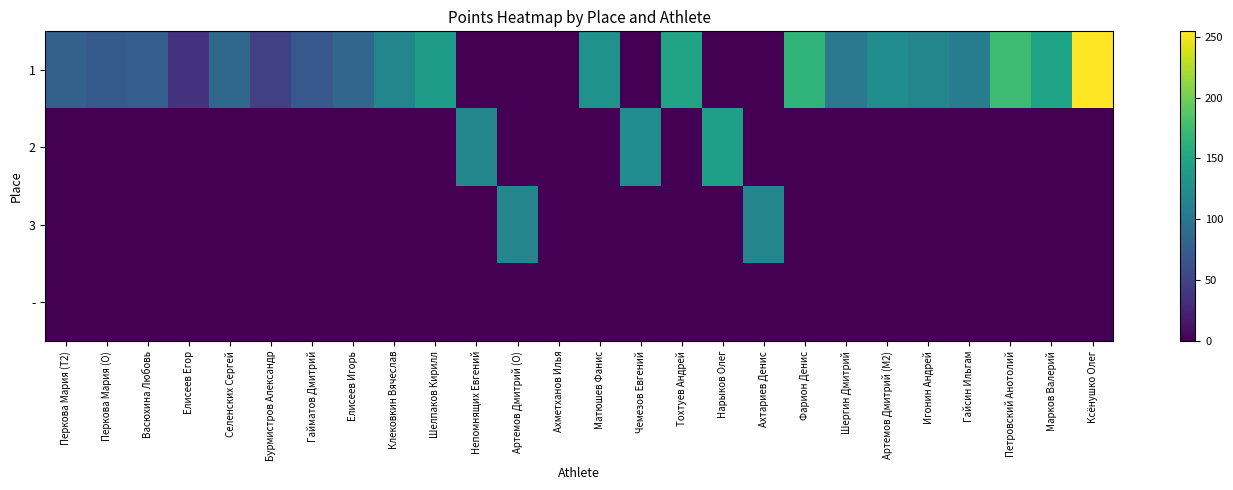

At which category is the sum across all series the highest?

Ксёнушко Олег